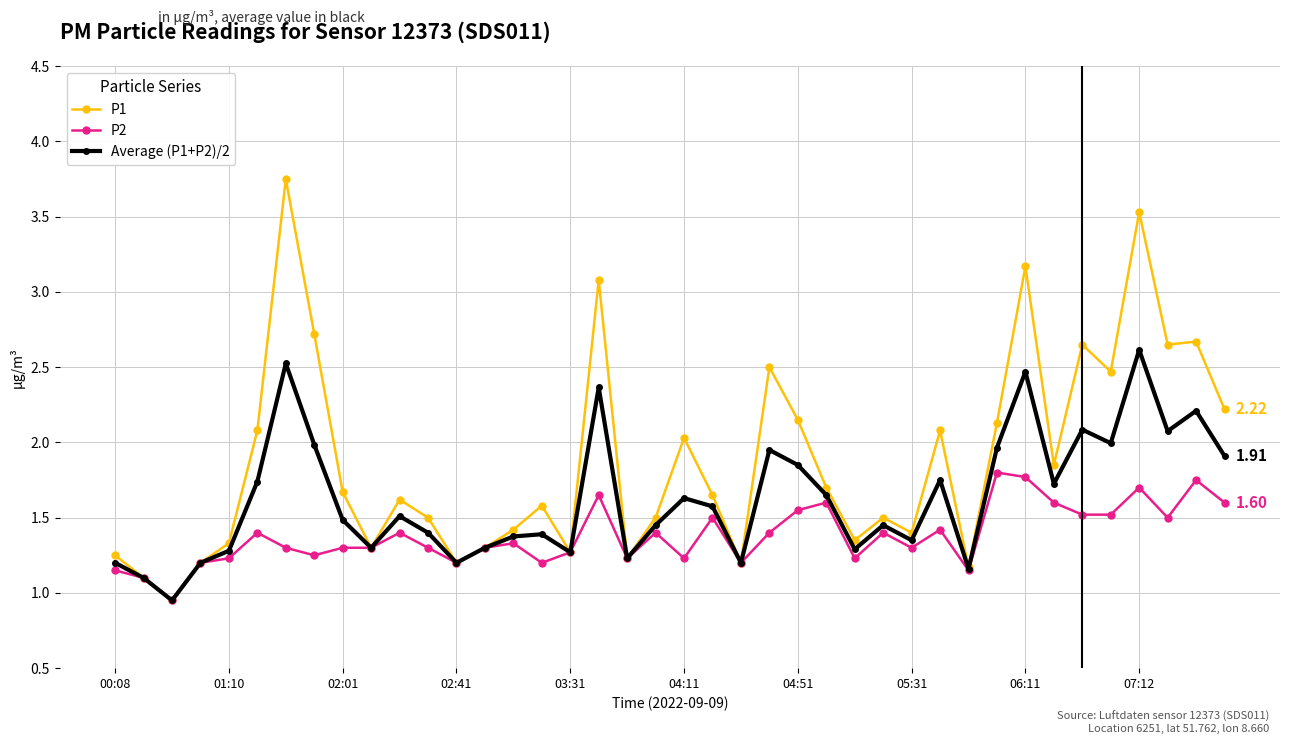

List the series in order of their peak value, highest first.

P1, Average (P1+P2)/2, P2